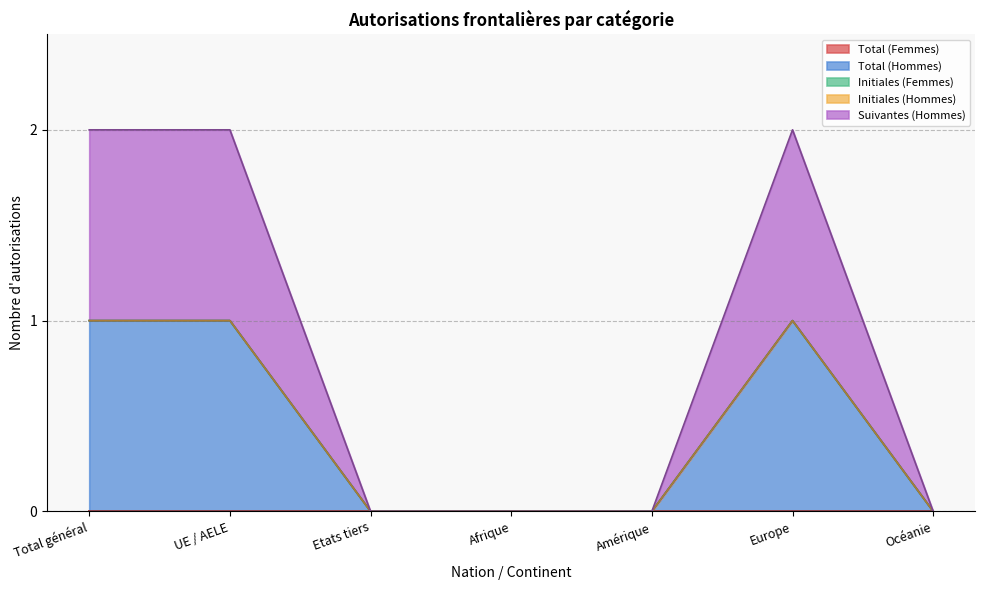

Rank the series by their maximum value, from lowest to highest.

Total (Femmes), Initiales (Femmes), Initiales (Hommes), Total (Hommes), Suivantes (Hommes)